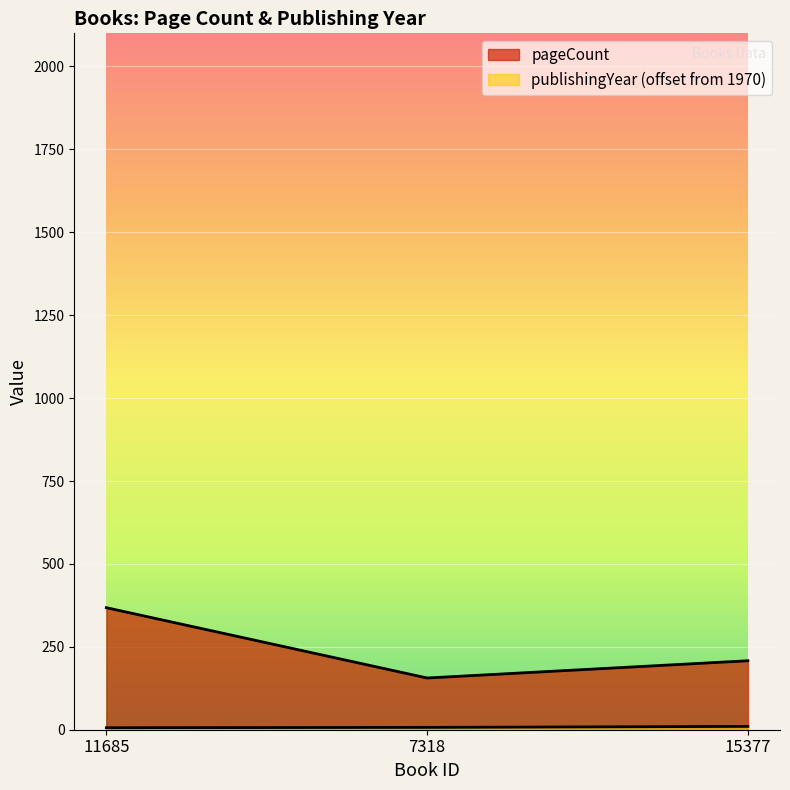

What is the value of the pageCount point at the 3rd from the left?

208